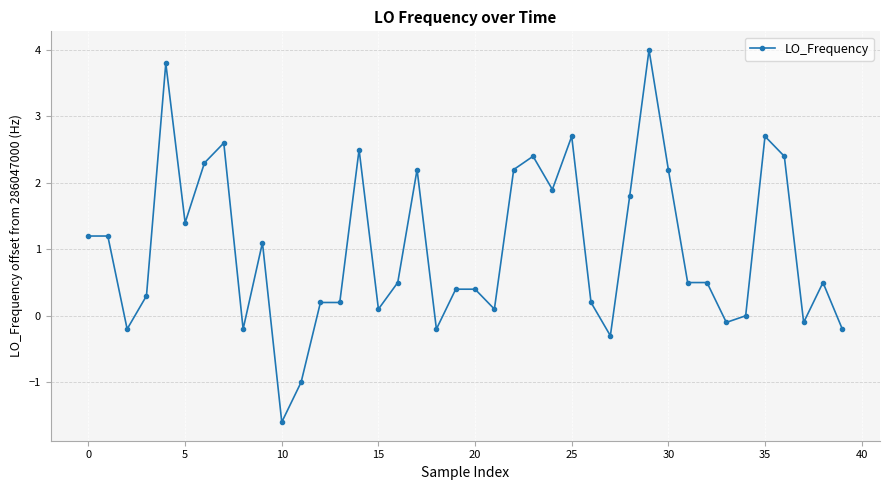

What is the difference between the maximum and minimum values?

5.6